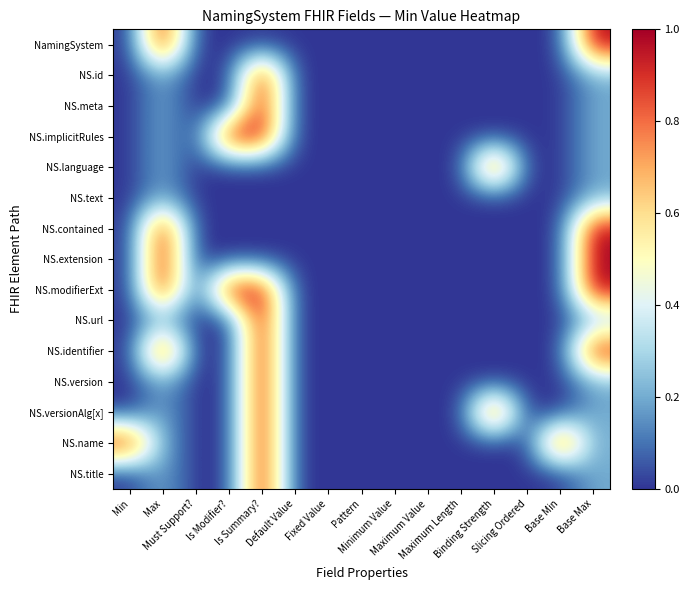

At Minimum Value, list the series in order from smallest to largest.

NamingSystem, NS.id, NS.meta, NS.implicitRules, NS.language, NS.text, NS.contained, NS.extension, NS.modifierExt, NS.url, NS.identifier, NS.version, NS.versionAlg[x], NS.name, NS.title